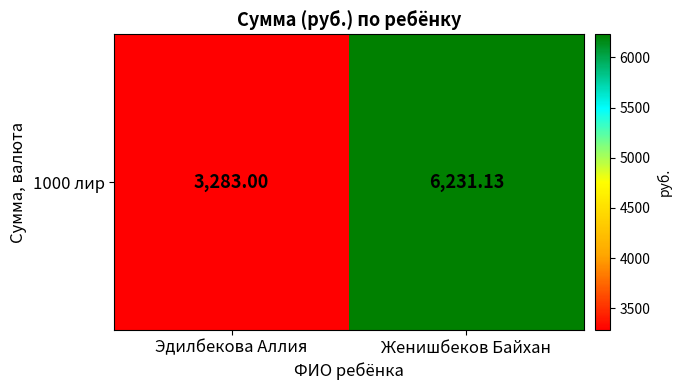

Approximately how many times larger is the value at Эдилбекова Аллия compared to Женишбеков Байхан?

0.5